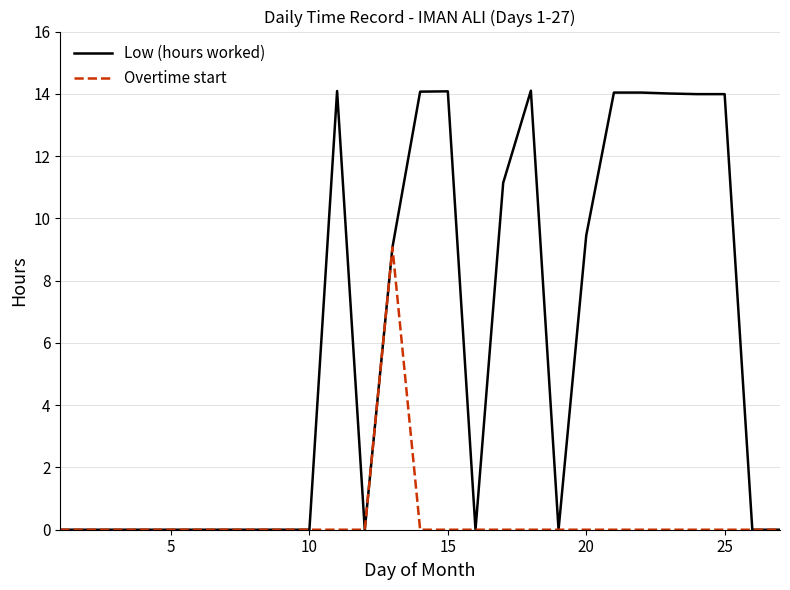

Which series has the largest range (max minus min)?

Low (hours worked)